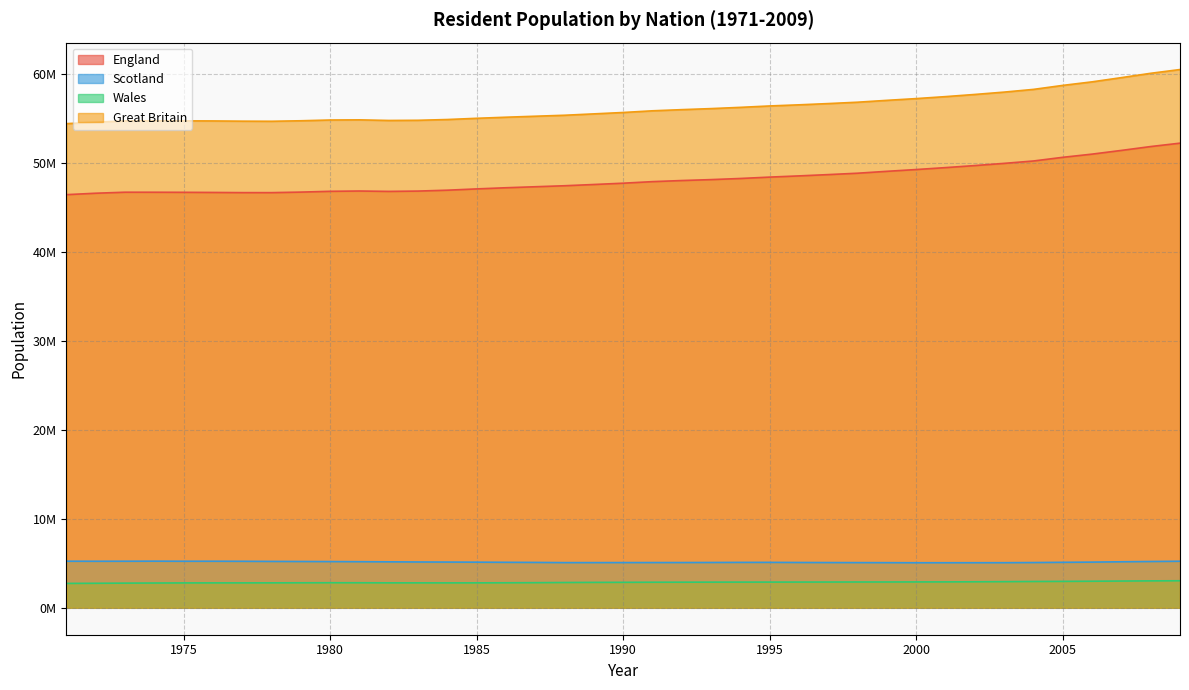

At which label does Scotland first exceed 5111800?

1971